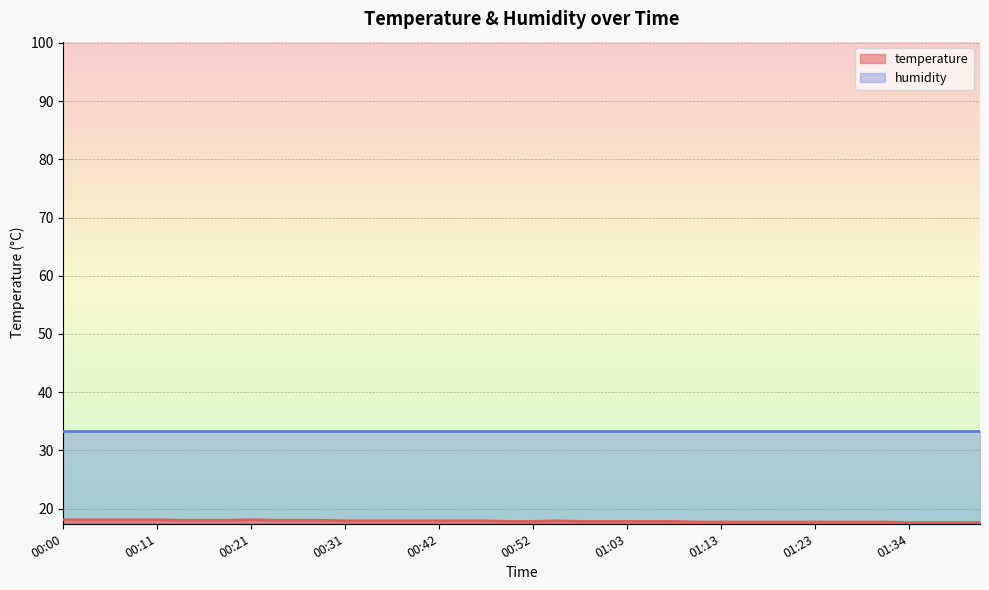

What is the label of the 1st point from the left?

00:00